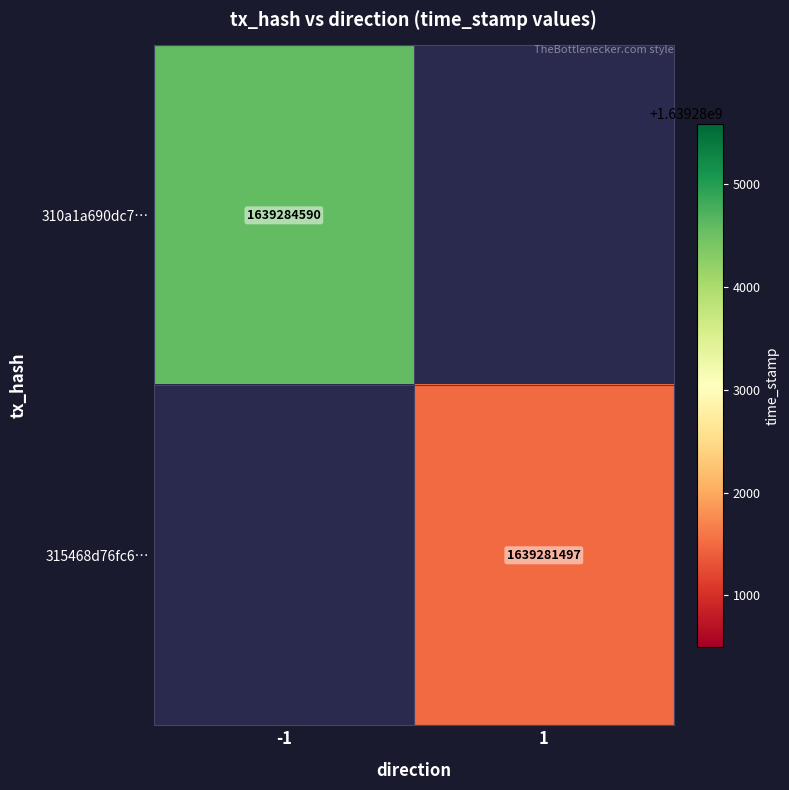

The value of 315468d76fc6… at 1 is 1639281497. True or false?

True